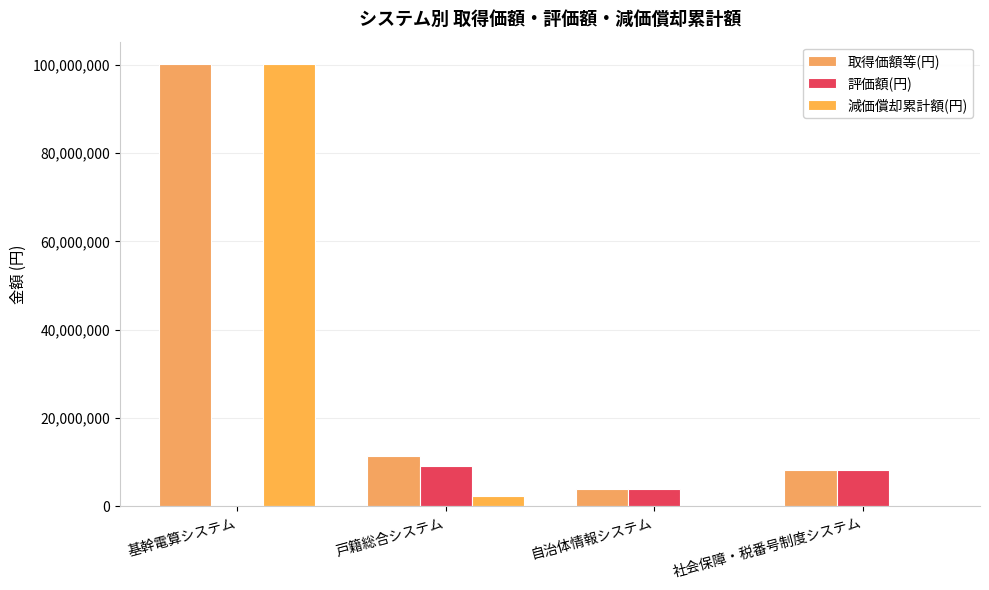

List the series in order of their overall mean, highest first.

取得価額等(円), 減価償却累計額(円), 評価額(円)